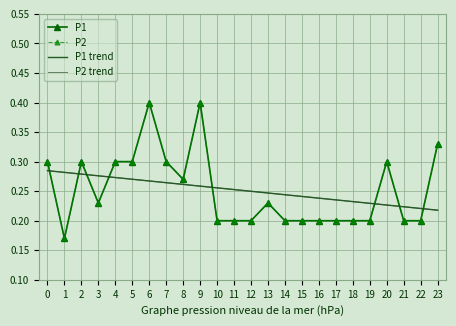

The value of P1 trend at 6 is 0.5. True or false?

False